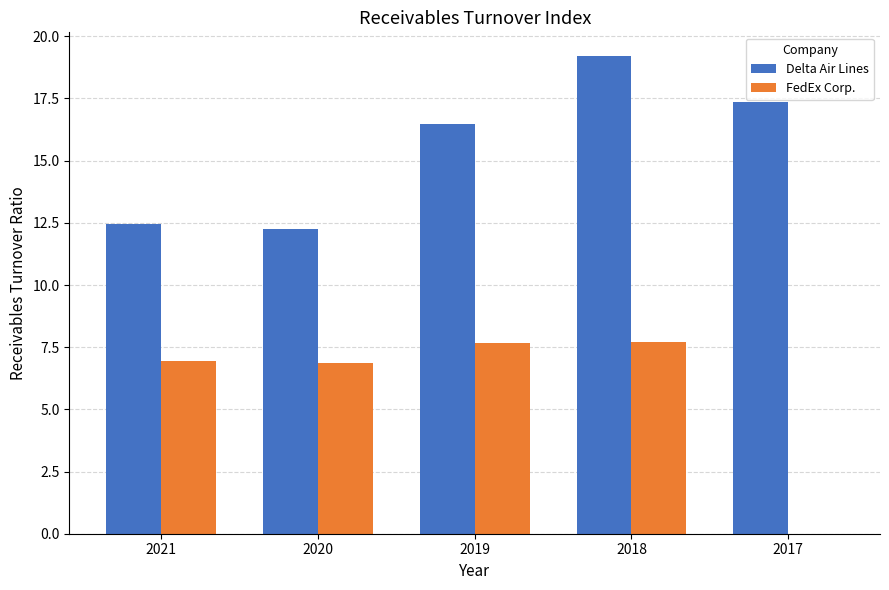

Is the value of Delta Air Lines at 2018 greater than the value of FedEx Corp. at 2020?

Yes